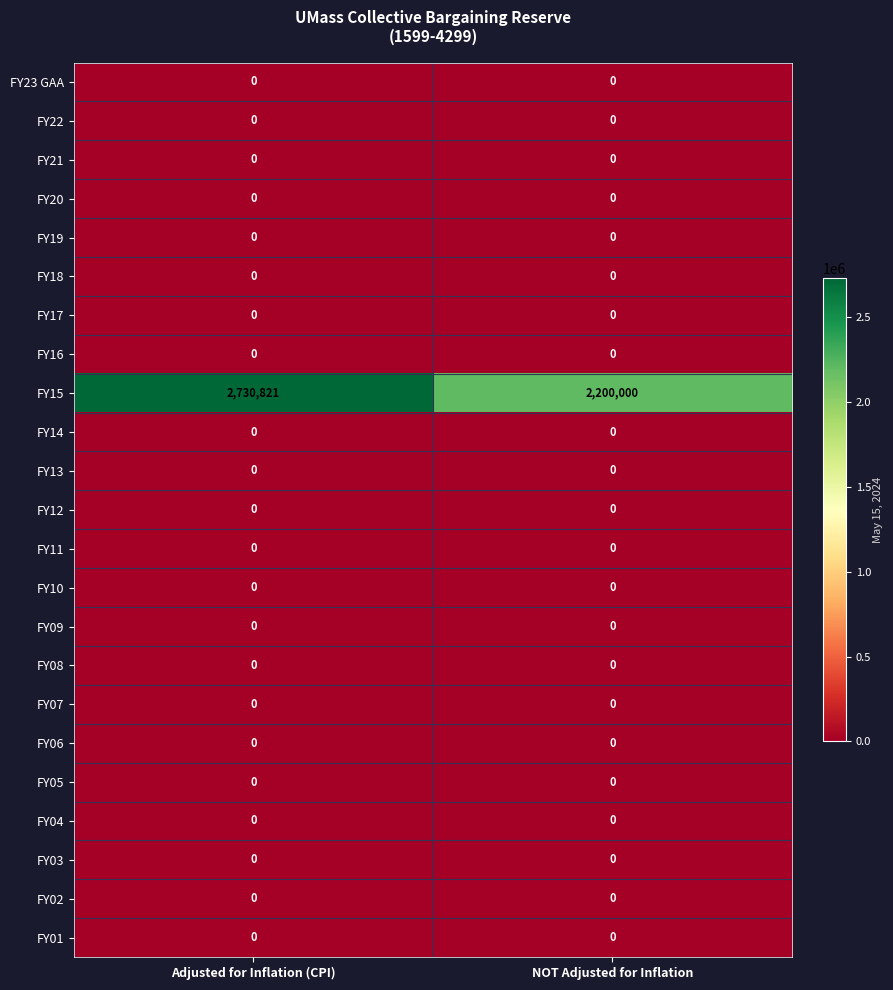

Which series has the largest range (max minus min)?

FY15